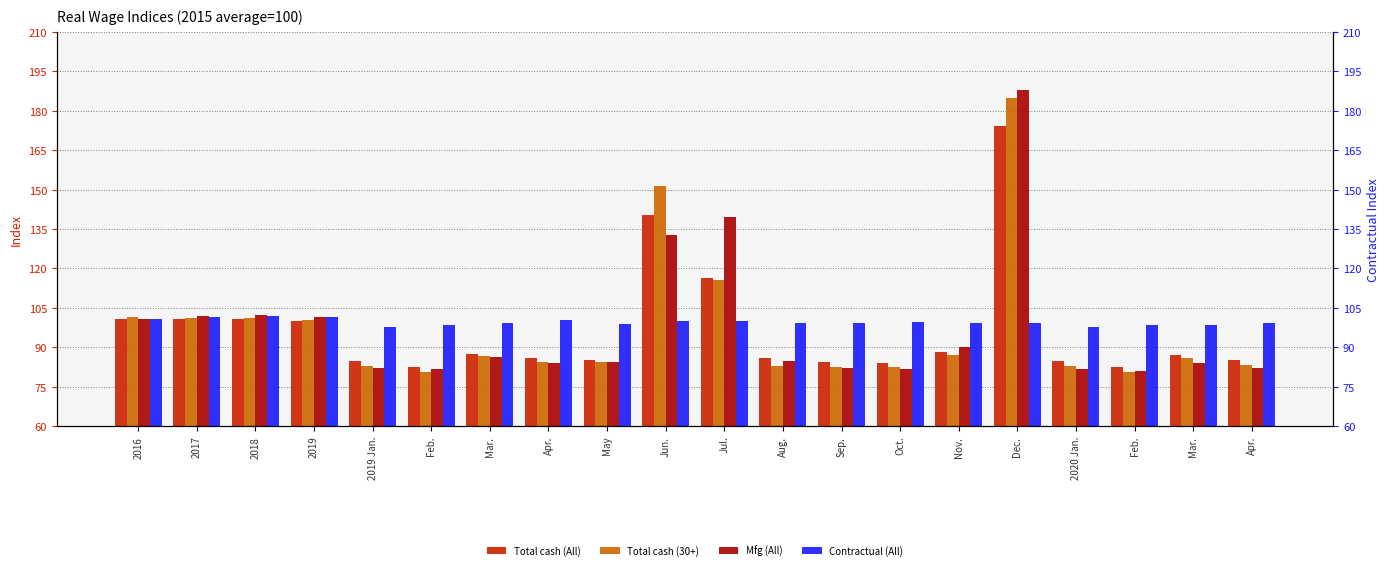

What is the difference between the Mfg (All) values at Mar. and 2019?

15.1